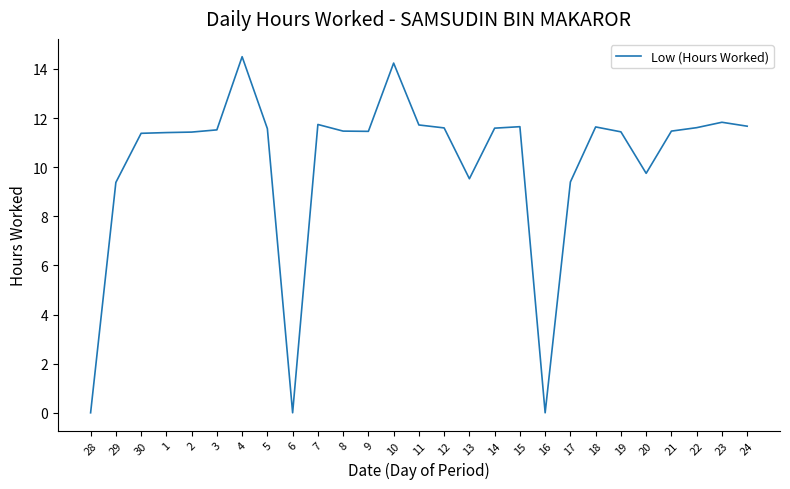

What is the average value?

10.2